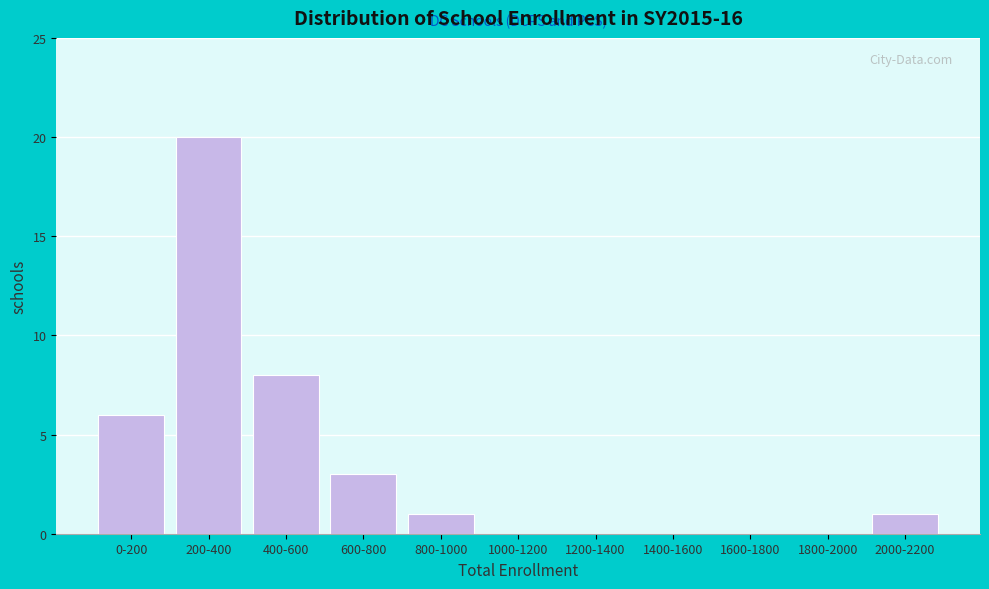

Reading right to left, what are all the values shown in this chart?

2000-2200=1	1800-2000=0	1600-1800=0	1400-1600=0	1200-1400=0	1000-1200=0	800-1000=1	600-800=3	400-600=8	200-400=20	0-200=6